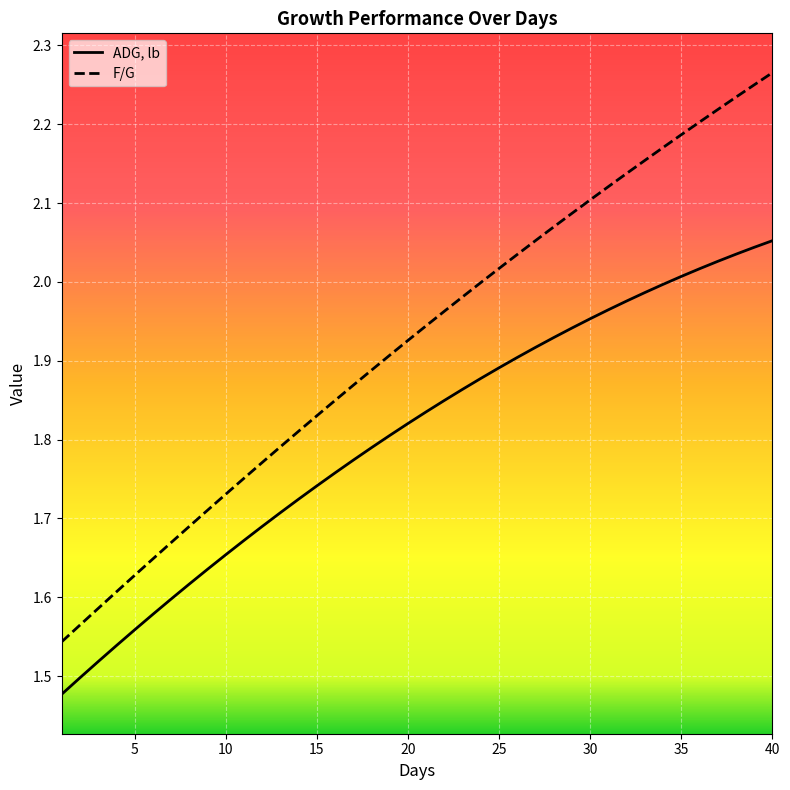

Rank the series by their maximum value, from lowest to highest.

ADG, lb, F/G